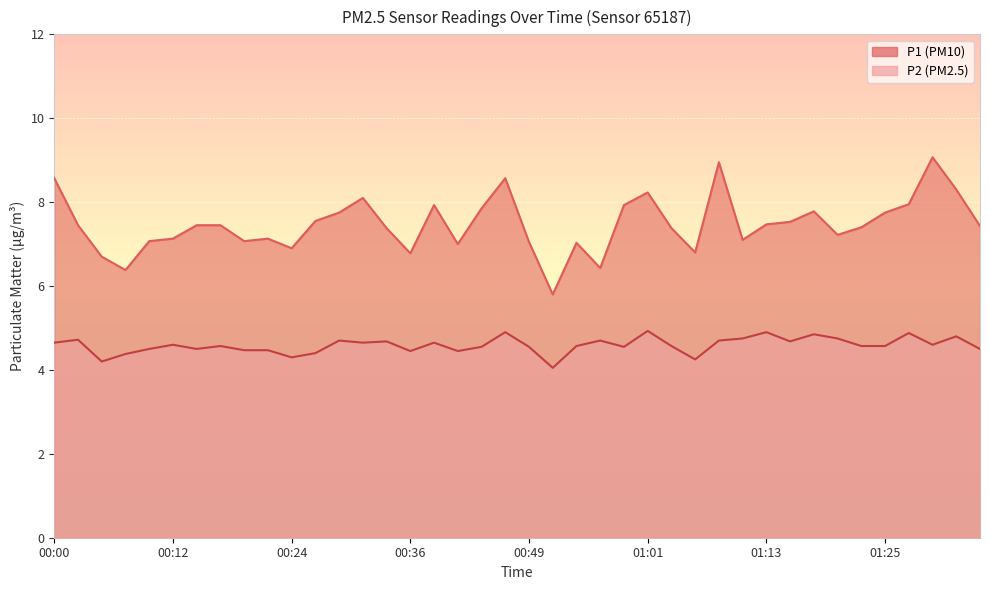

How many distinct data groups are displayed?

2